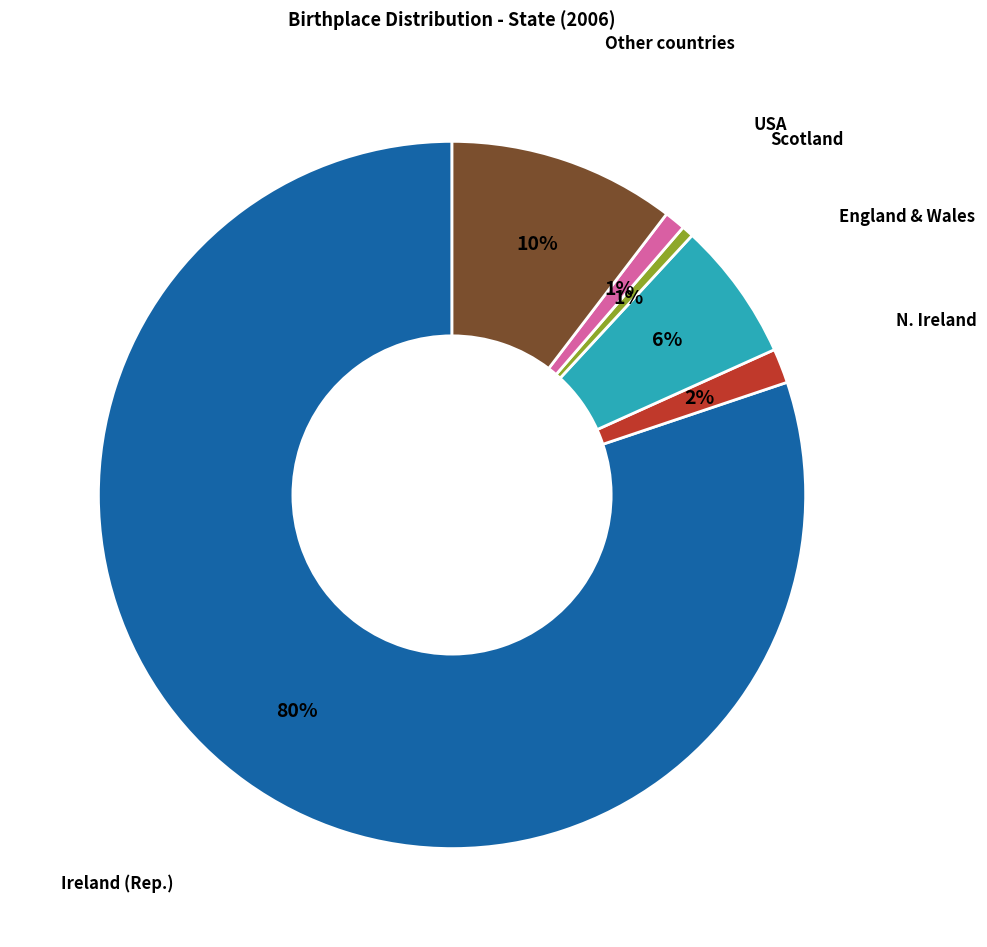

The Ireland (Rep.) slice represents 92% of the pie. True or false?

False